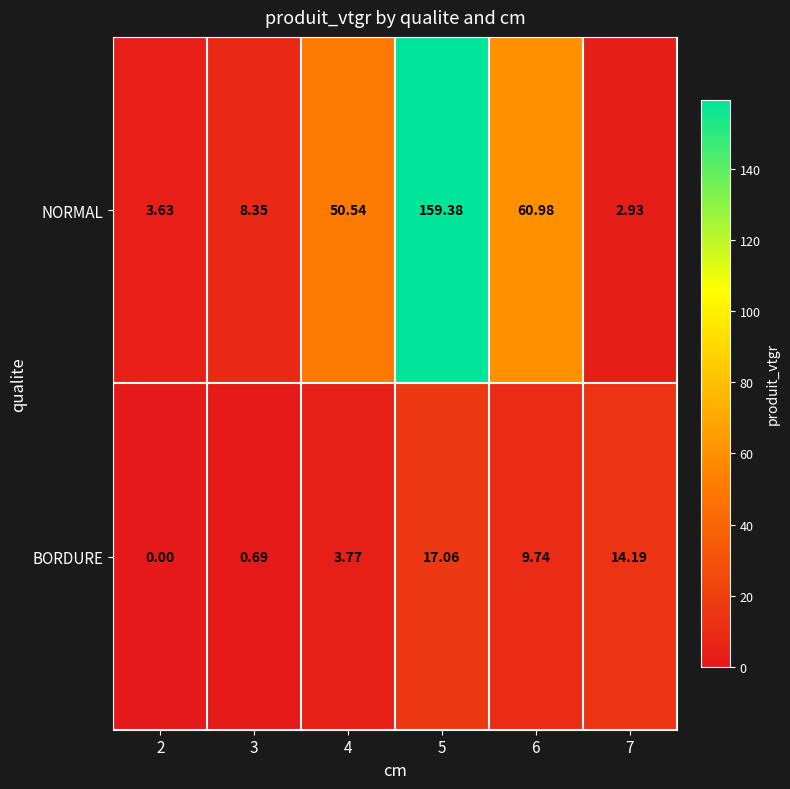

Between 2 and 6, which series saw the biggest shift?

NORMAL